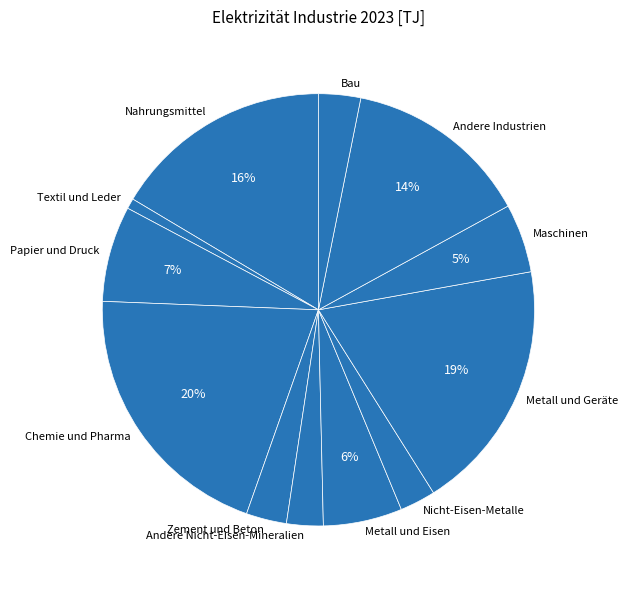

To the nearest percent, what is the combined percentage of Andere Nicht-Eisen-Mineralien and Chemie und Pharma?

23%